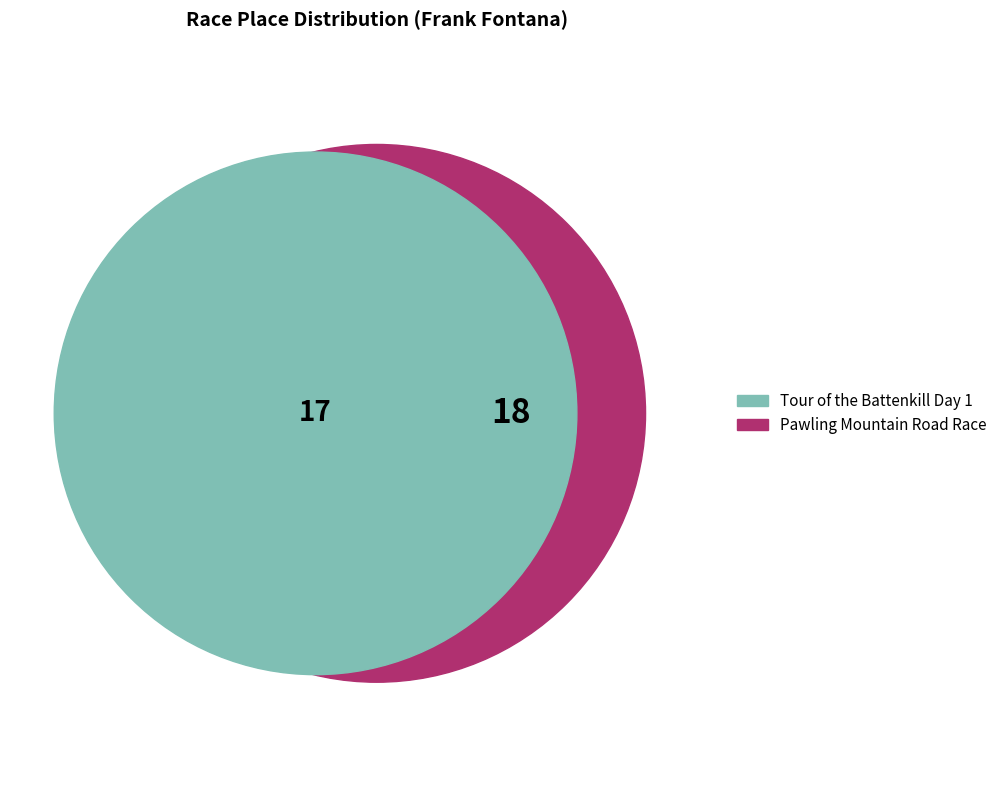

To the nearest percent, what is the average slice percentage?

50%